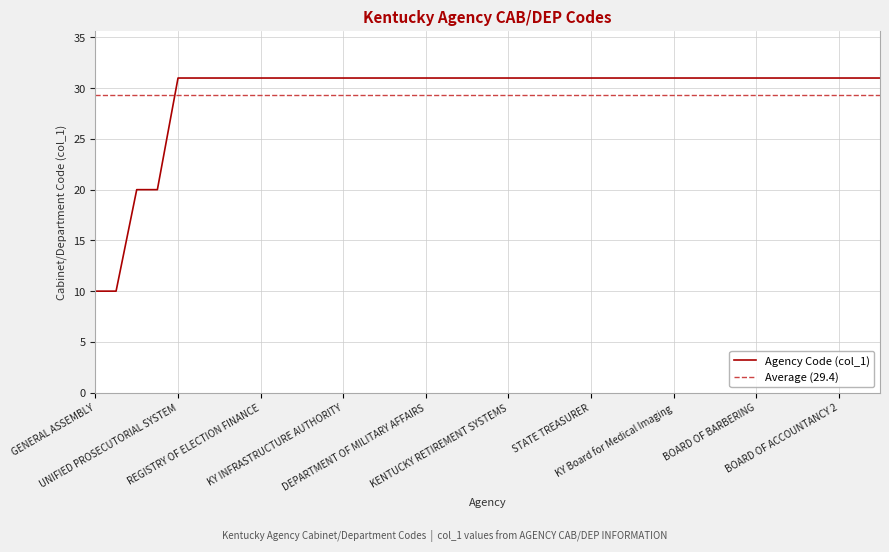

Approximately how many times larger is the value at GOVERNOR compared to ATTORNEY GENERAL?

1.0